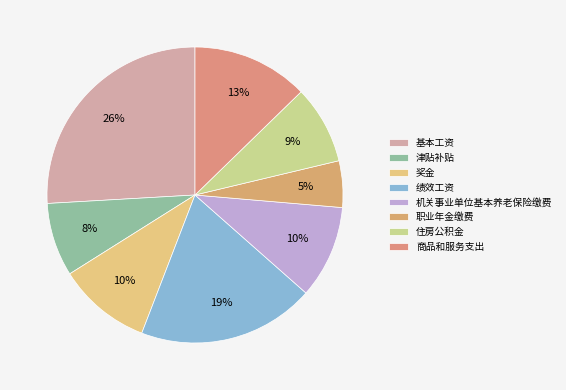

Count the number of slices in the pie.

8